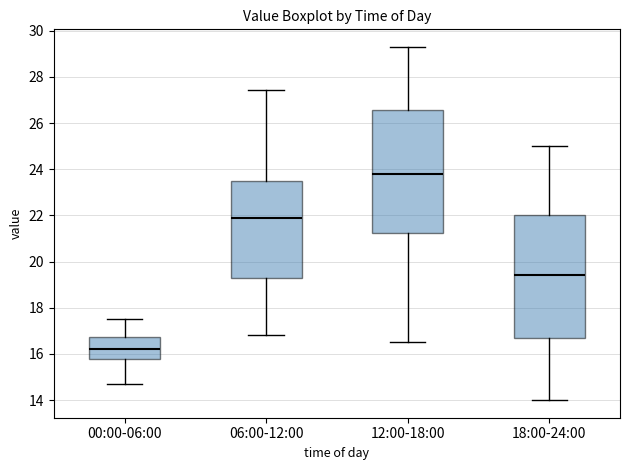

Reading left to right, transcribe this box plot: for each box, give where its median line is, the range the box spans, and where its two whiskers end, as read against the y-axis. The values are not printed on the chart, so give them approximately, as read against the axis.

00:00-06:00: median 16.2, box 15.8 to 16.8, whiskers 14.8 to 17.6
06:00-12:00: median 22.0, box 19.4 to 23.4, whiskers 16.8 to 27.4
12:00-18:00: median 23.8, box 21.2 to 26.6, whiskers 16.6 to 29.4
18:00-24:00: median 19.4, box 16.8 to 22.0, whiskers 14.0 to 25.0